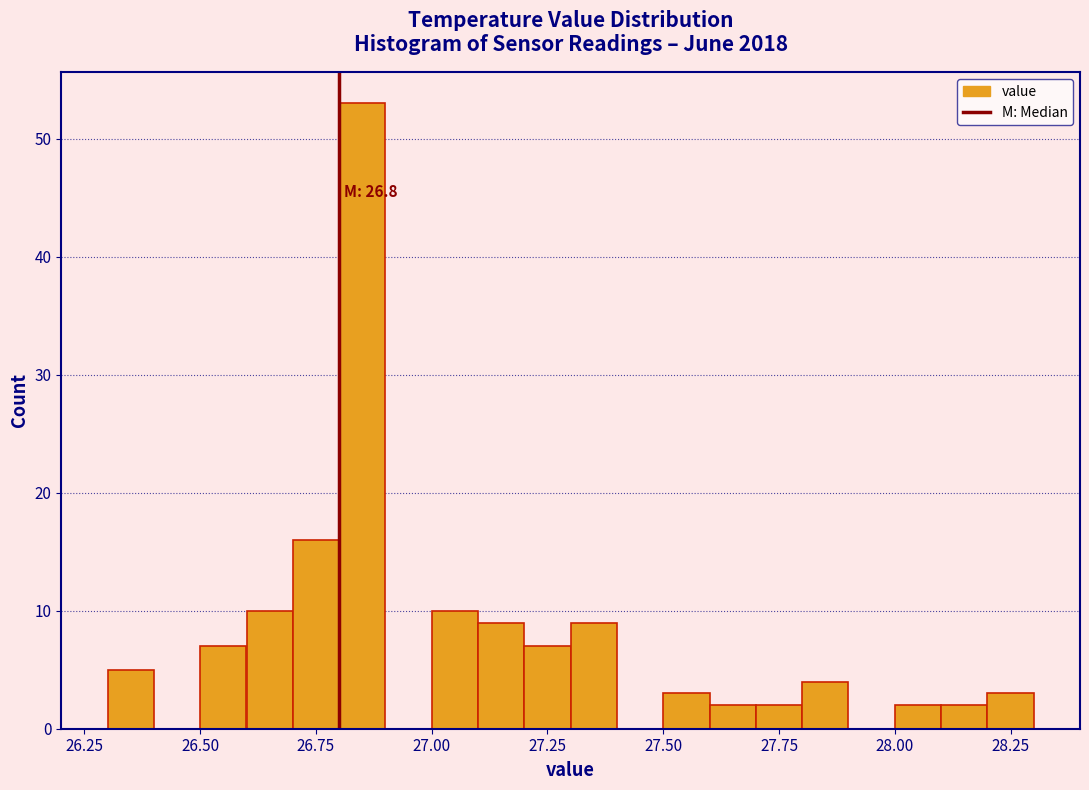

Read against the x-axis, roughly where is the centre of the tallest bar?

26.85